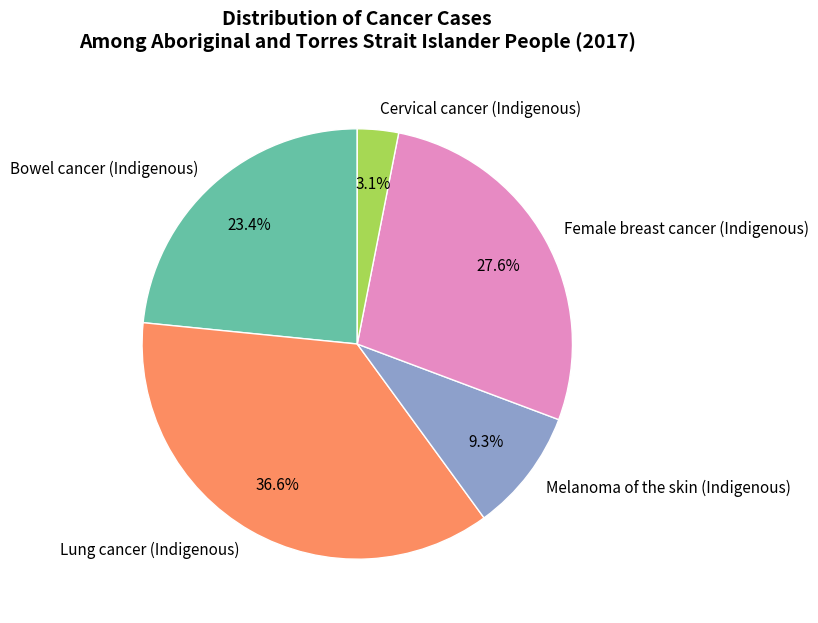

Which has a higher value, Lung cancer (Indigenous) or Cervical cancer (Indigenous)?

Lung cancer (Indigenous)